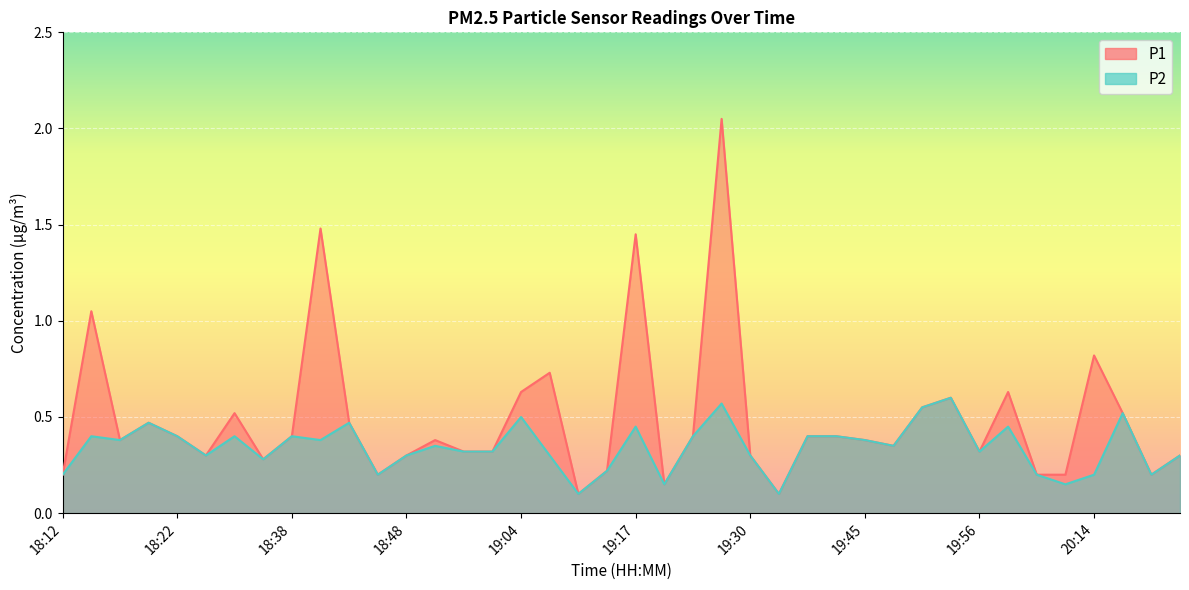

Is it true that P2 equals 0.3 at 18:48?

True